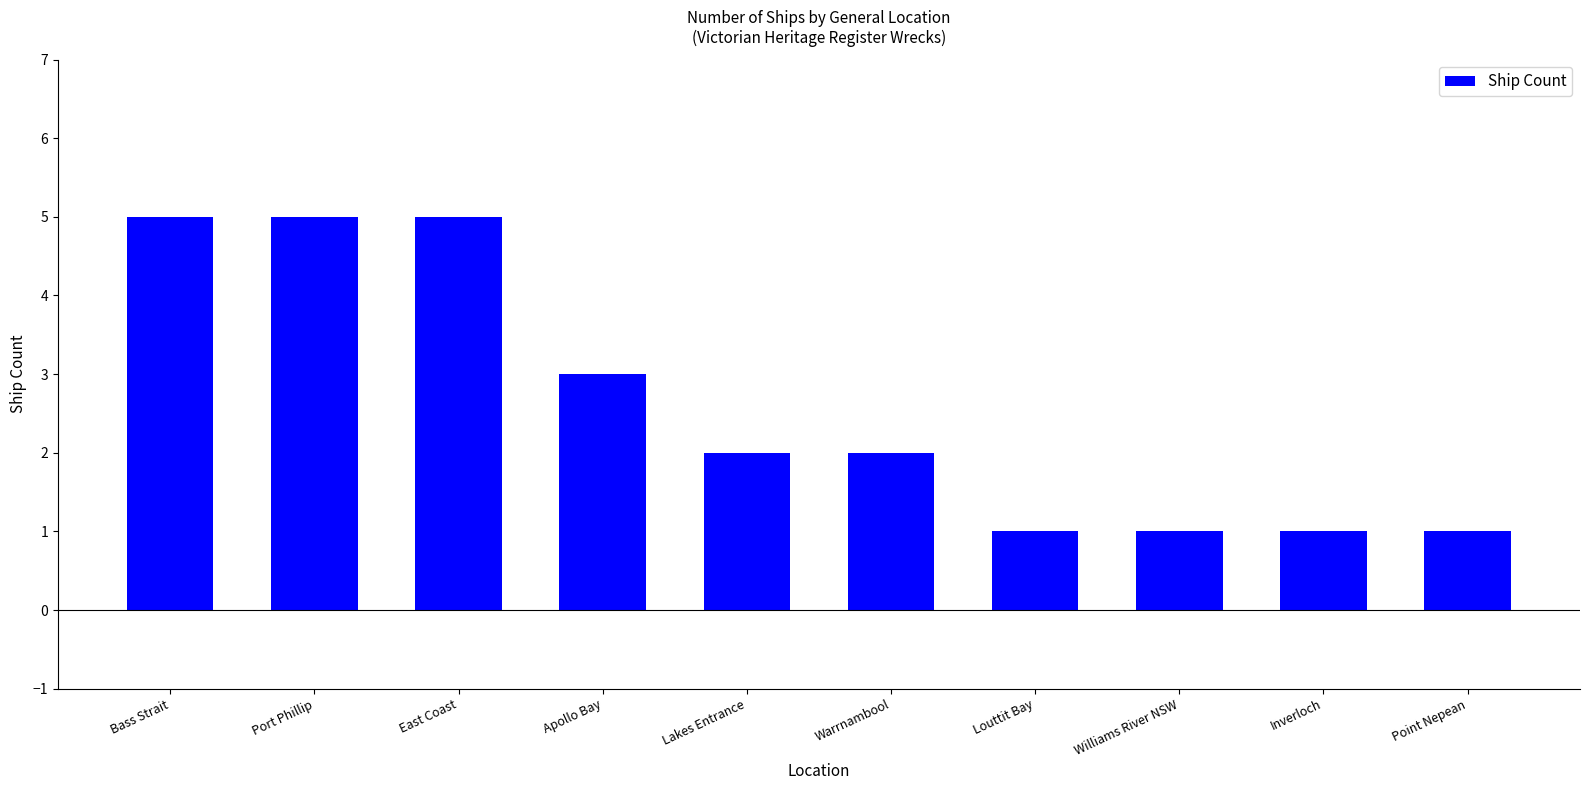

What is the change in value from East Coast to Lakes Entrance?

-3